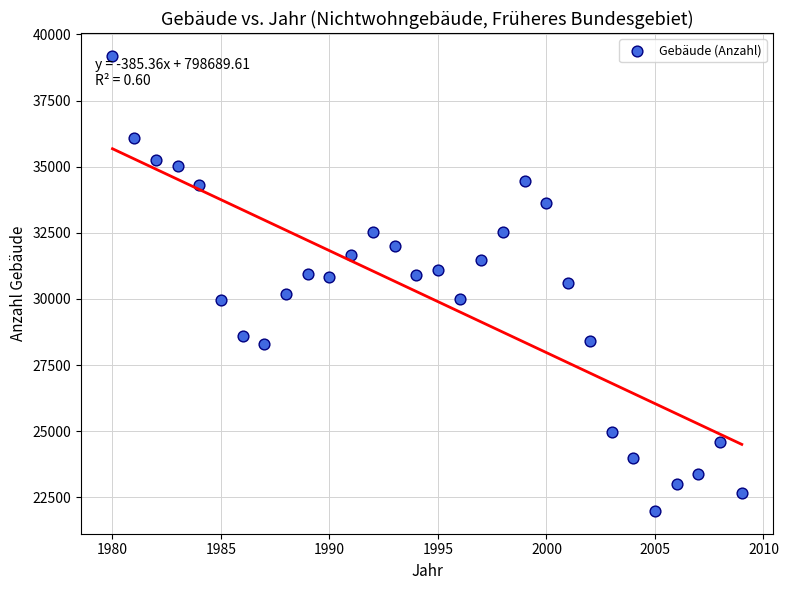

What is the range of Y values (max minus min)?

17206